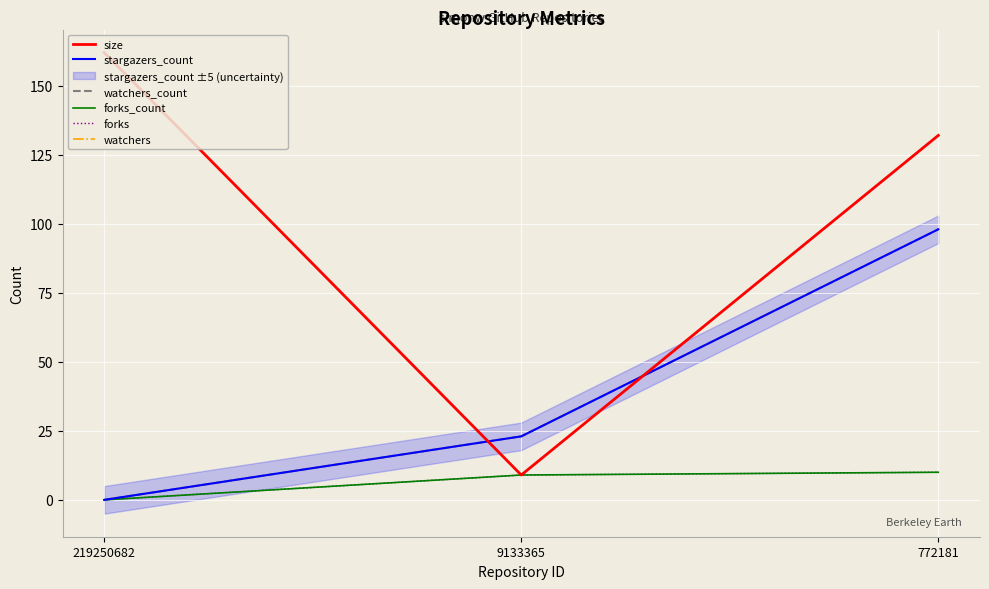

True or false: size has a value of 9 at 9133365.

True